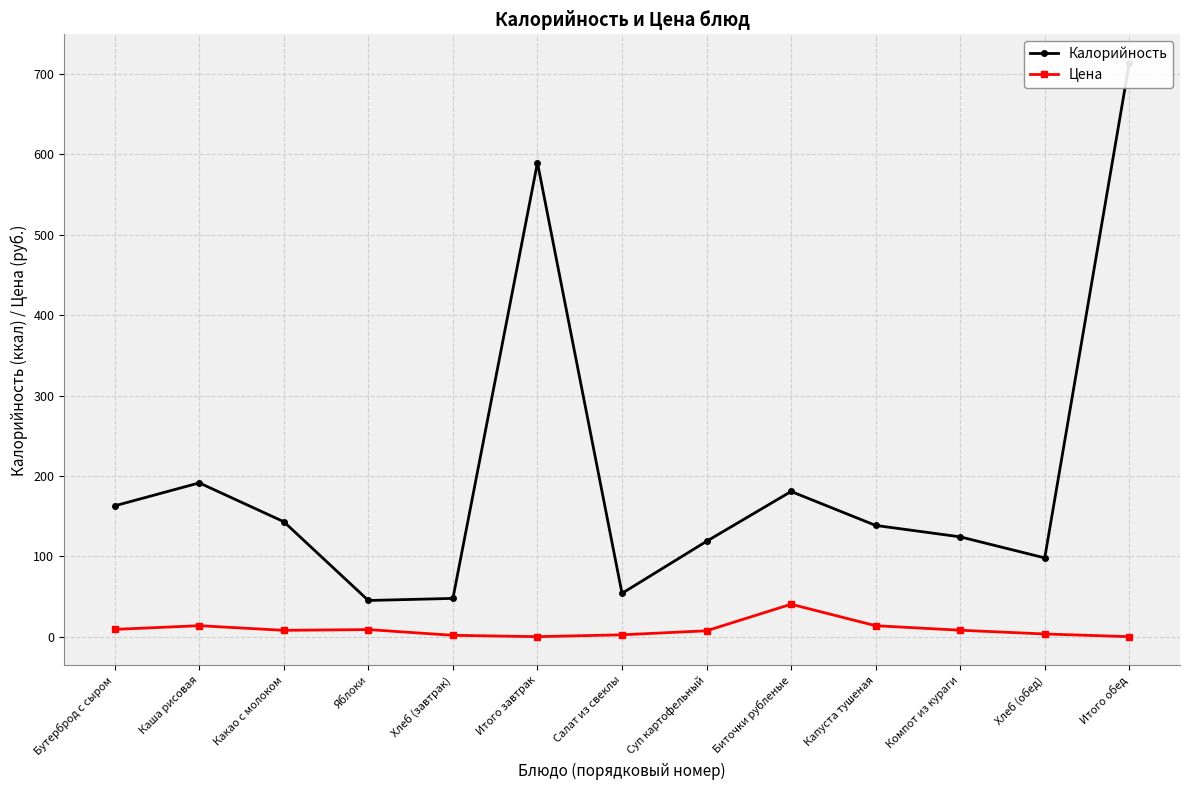

Which series has the widest spread of values?

Калорийность